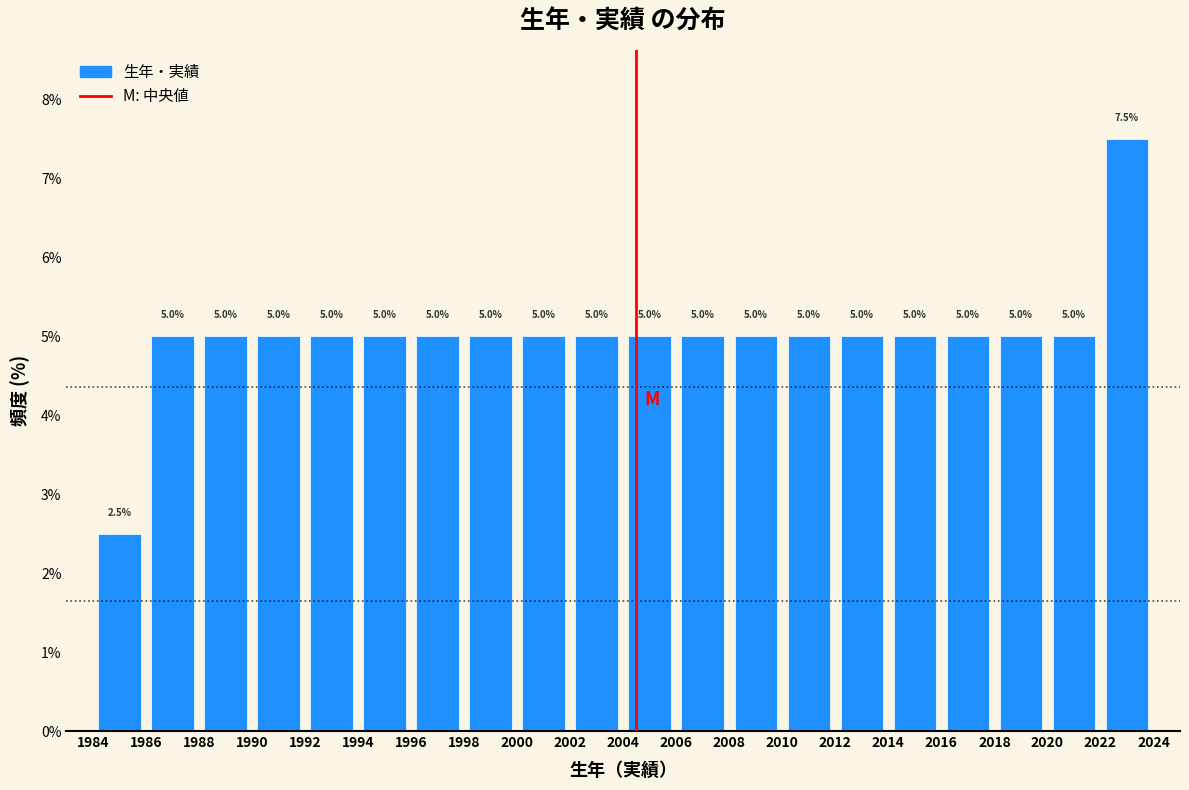

What is the height of the bar covering 1998 to 2000 on the x-axis?

5.0